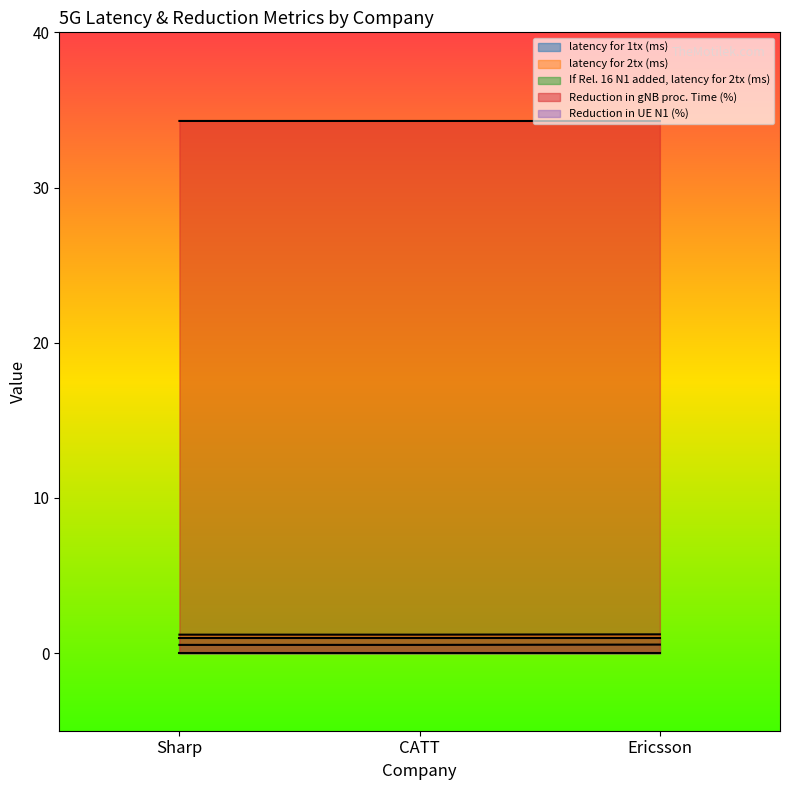

What is the label of the 3rd point from the right?

Sharp